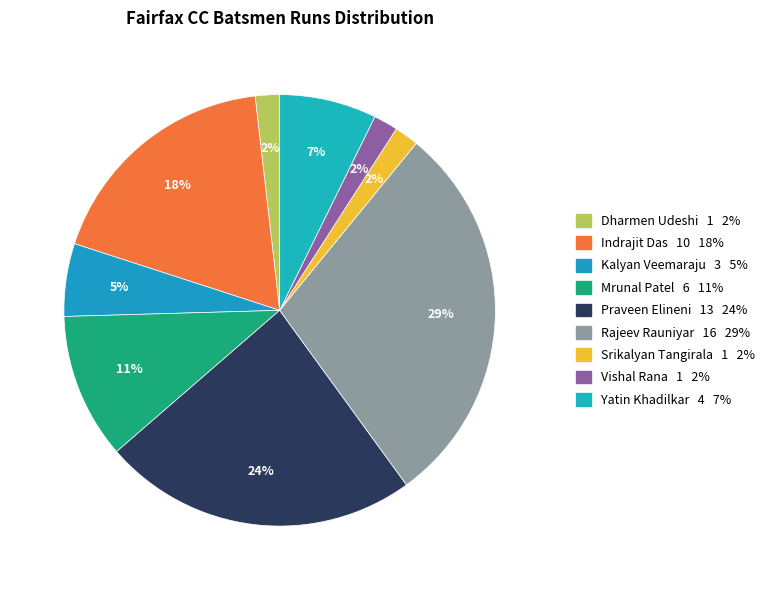

Count the number of slices in the pie.

9